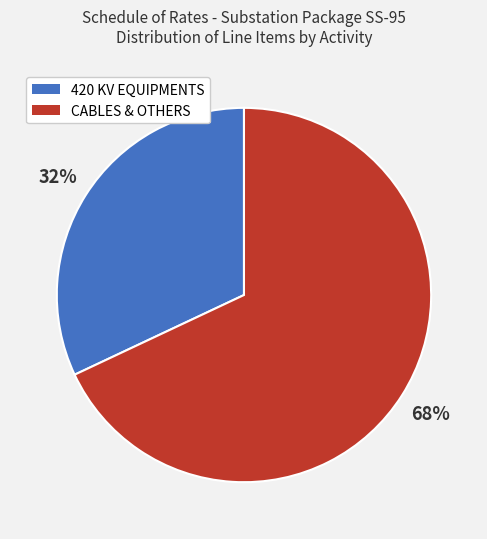

Is there any slice that represents more than half of the pie?

Yes